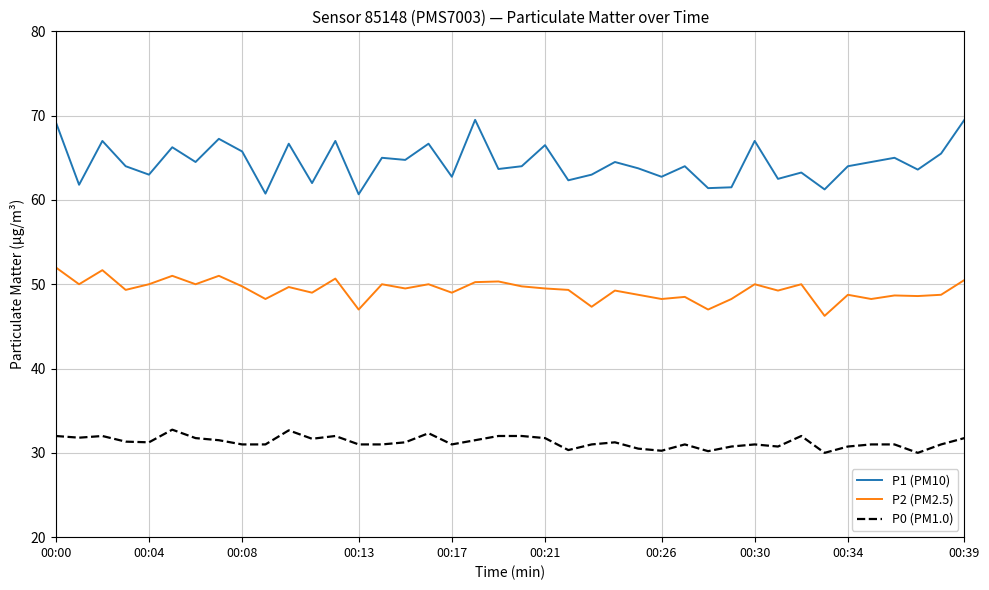

Rank the series by their maximum value, from lowest to highest.

P0 (PM1.0), P2 (PM2.5), P1 (PM10)